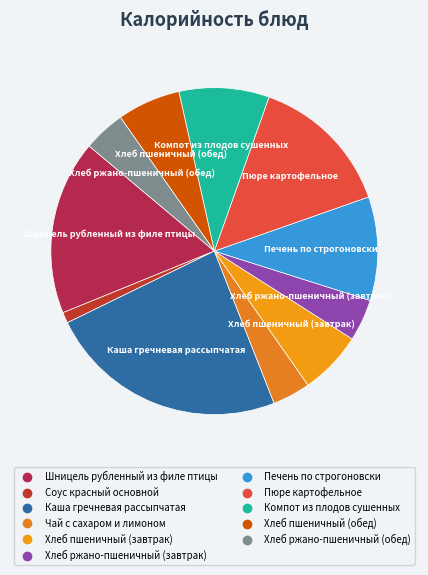

How many segments does this pie chart have?

11